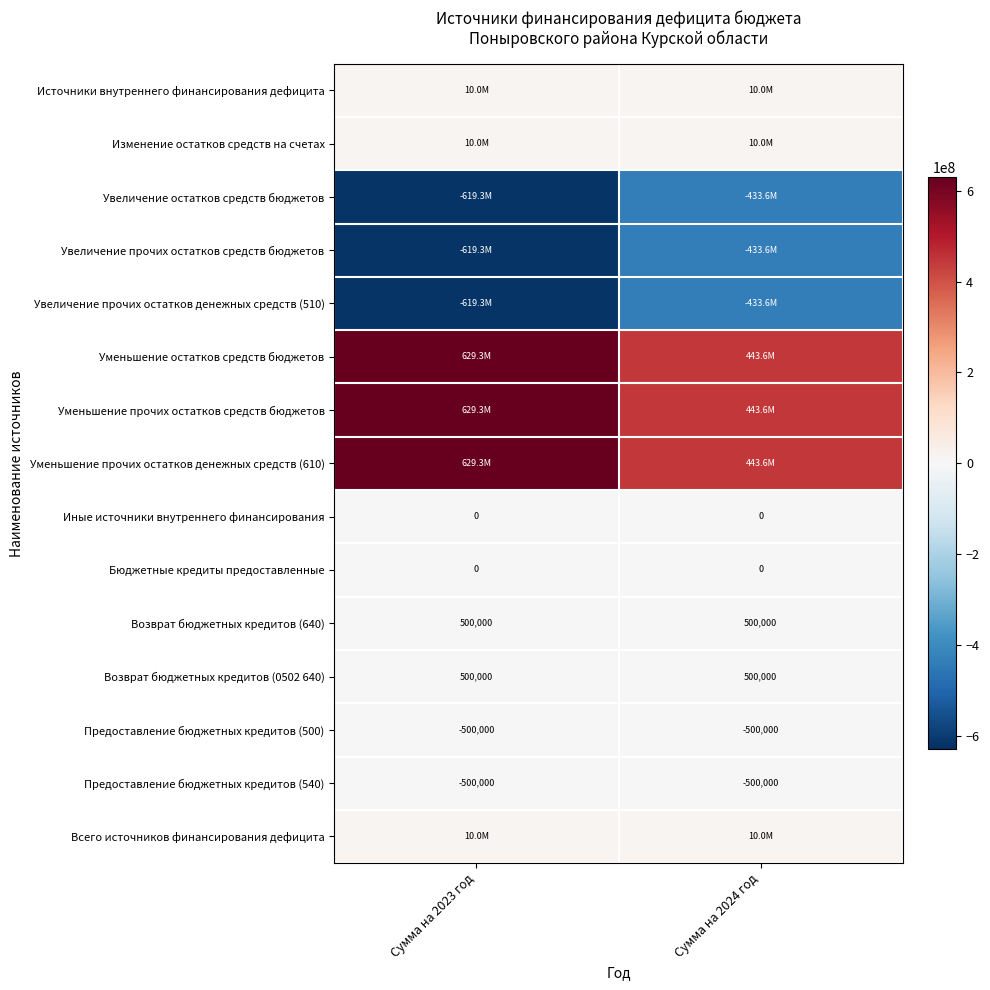

At which label is Предоставление бюджетных кредитов (500) closest to -500000?

Сумма на 2023 год